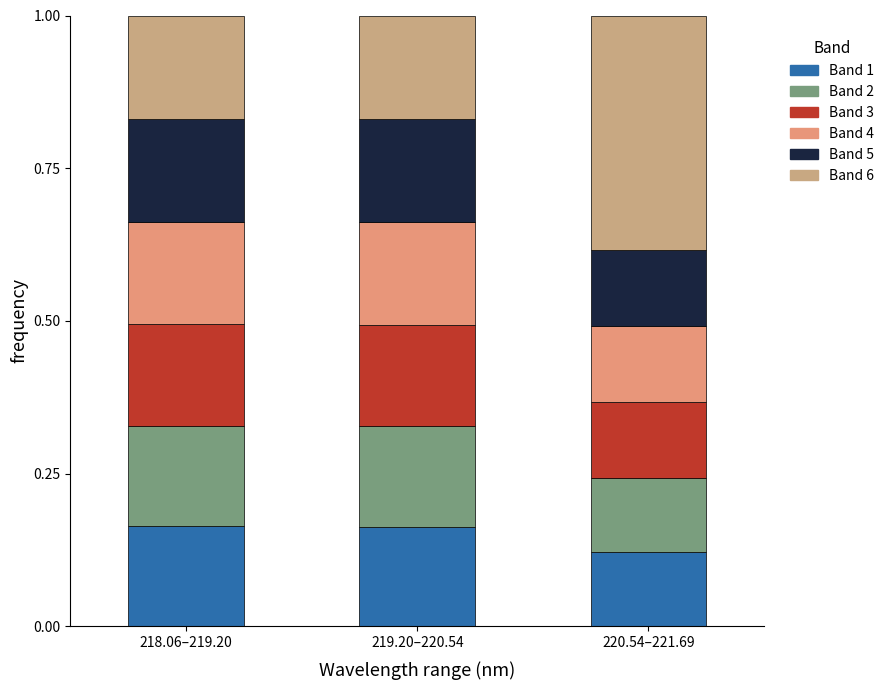

Are the bars grouped side by side (vs. stacked)?

No